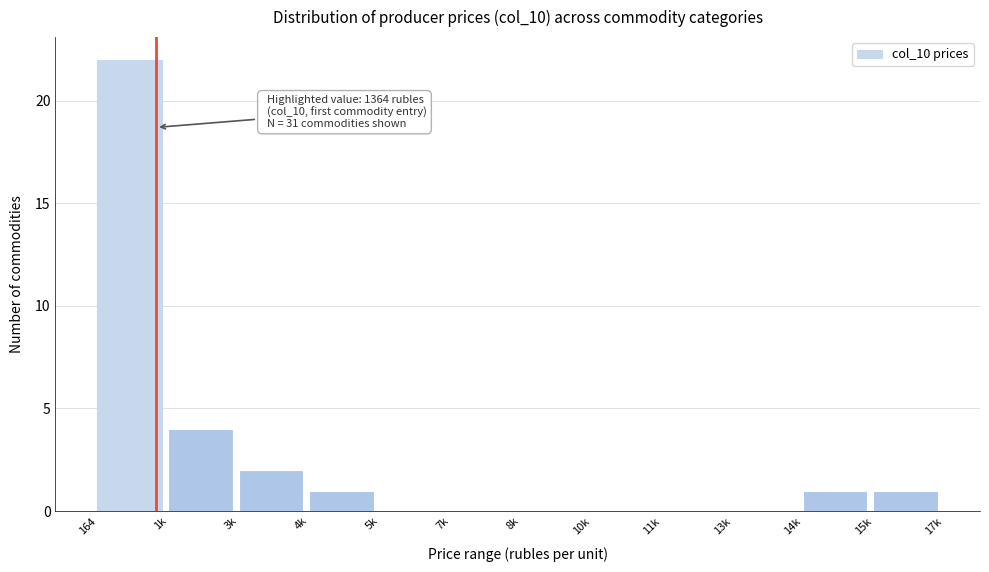

Reading right to left, list all the values displayed in this chart.

15k=1	14k=1	13k=0	11k=0	10k=0	8k=0	7k=0	5k=0	4k=1	3k=2	1k=4	164=22